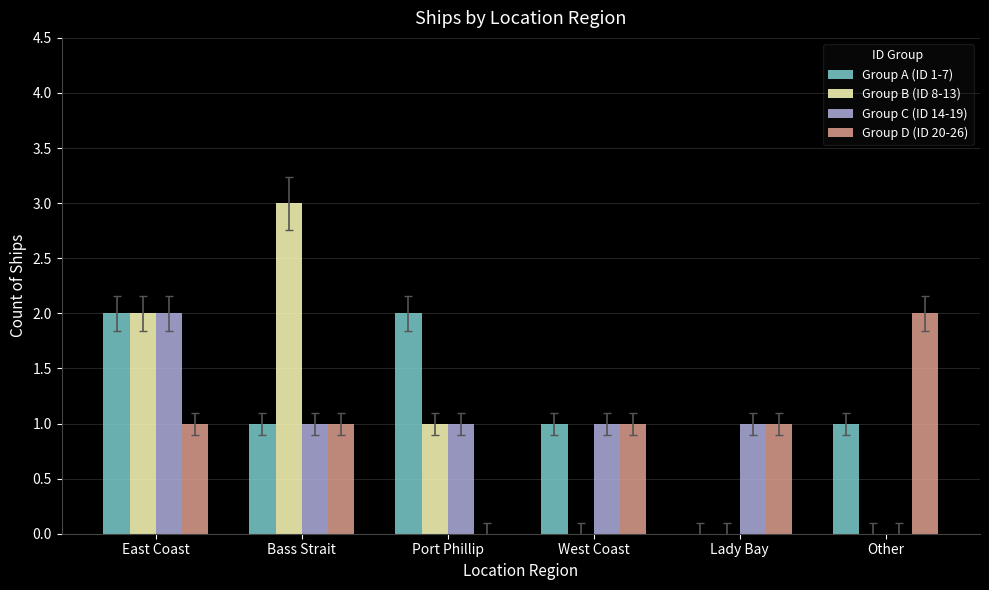

Is the value of Group D (ID 20-26) at Bass Strait greater than the value of Group B (ID 8-13) at Lady Bay?

Yes